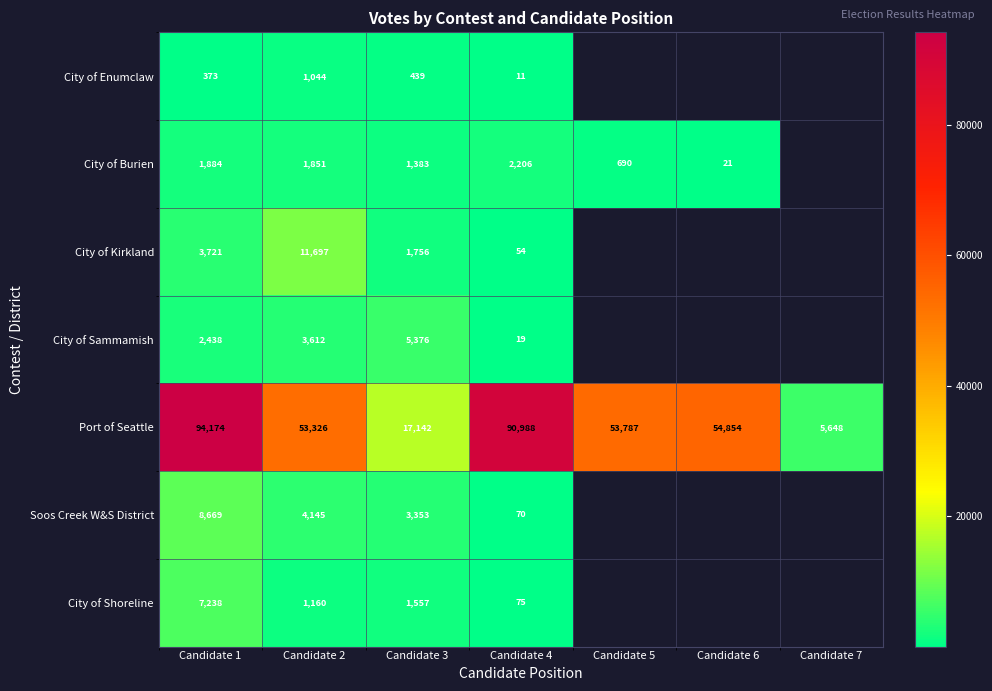

At which label does Port of Seattle reach its peak?

Candidate 1